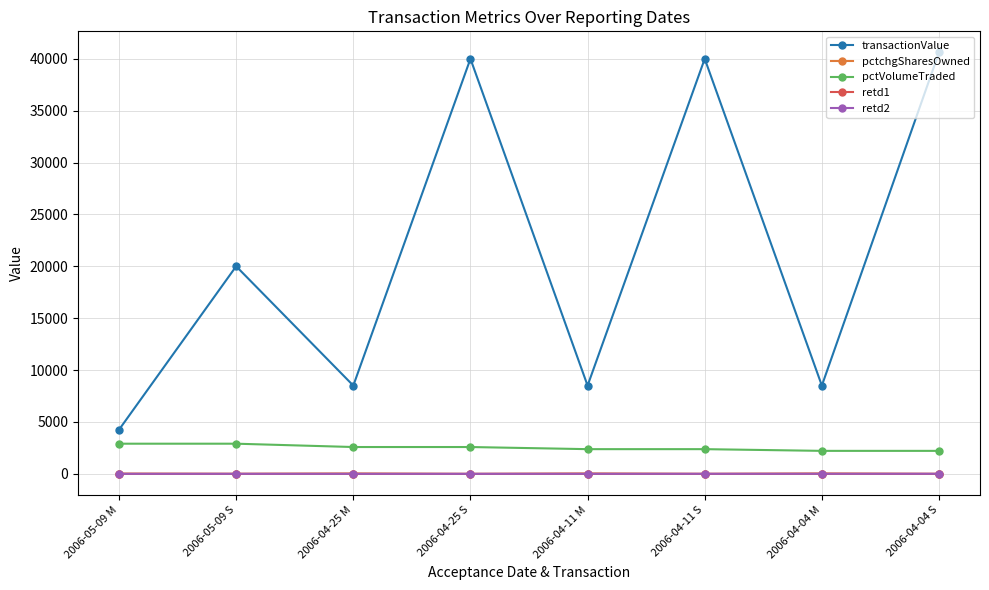

What position from the left is 2006-05-09 M?

1